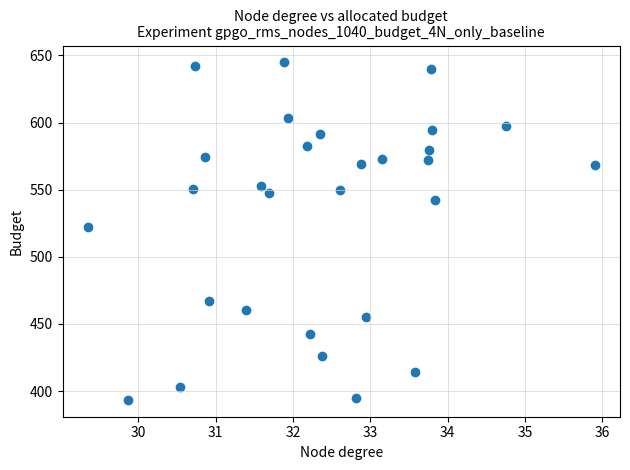

What Y value in the scatter plot is closest to 519?

522.0